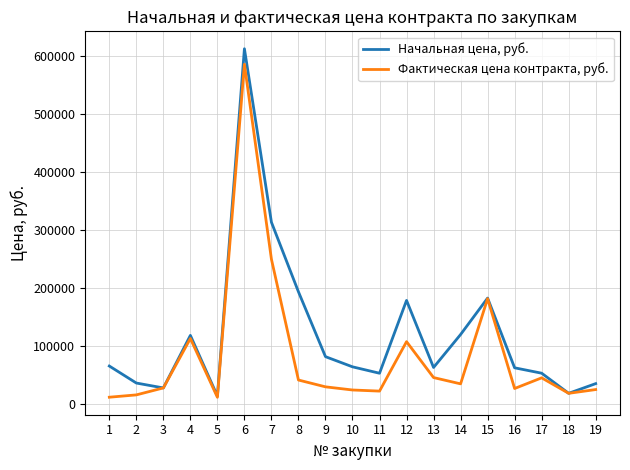

Which series has the largest total across all categories?

Начальная цена, руб.